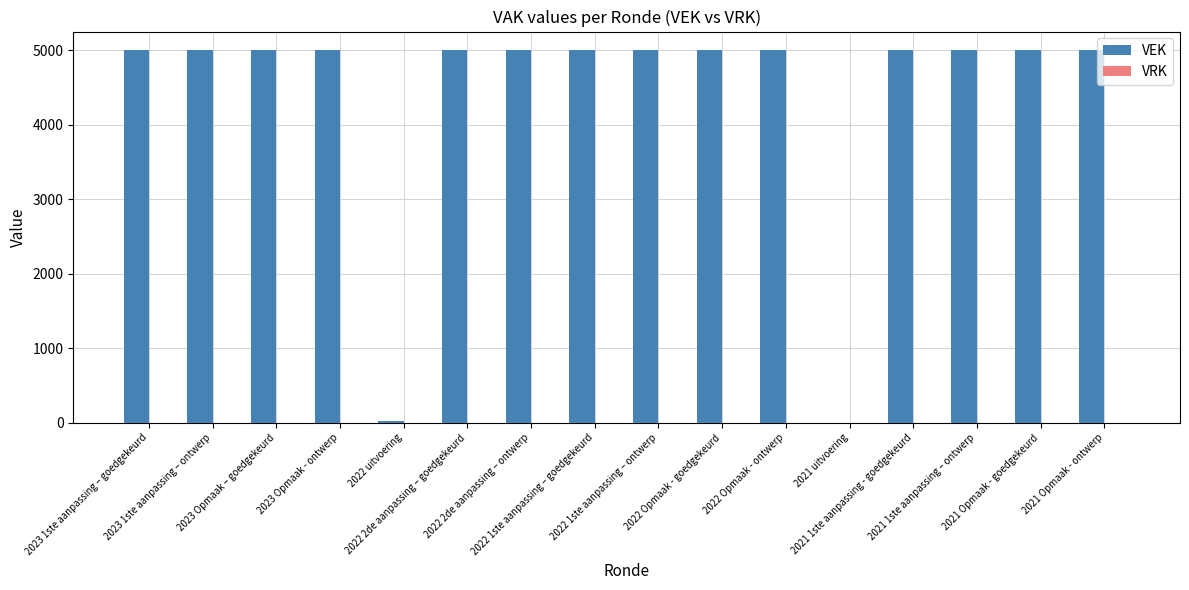

Are the bars horizontal?

No